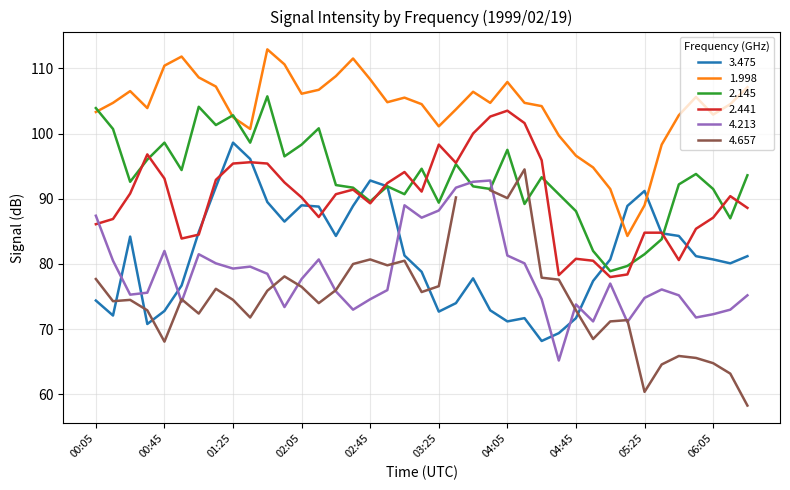

What is the highest value of the 2.441 series?

103.5